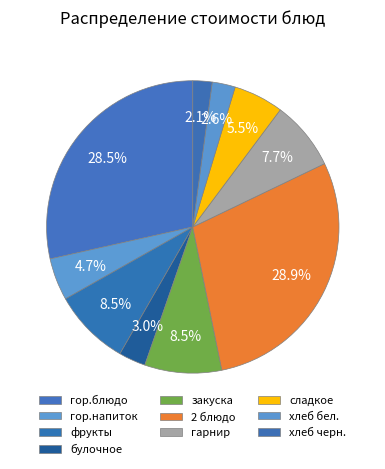

How many slices are in this pie chart?

10